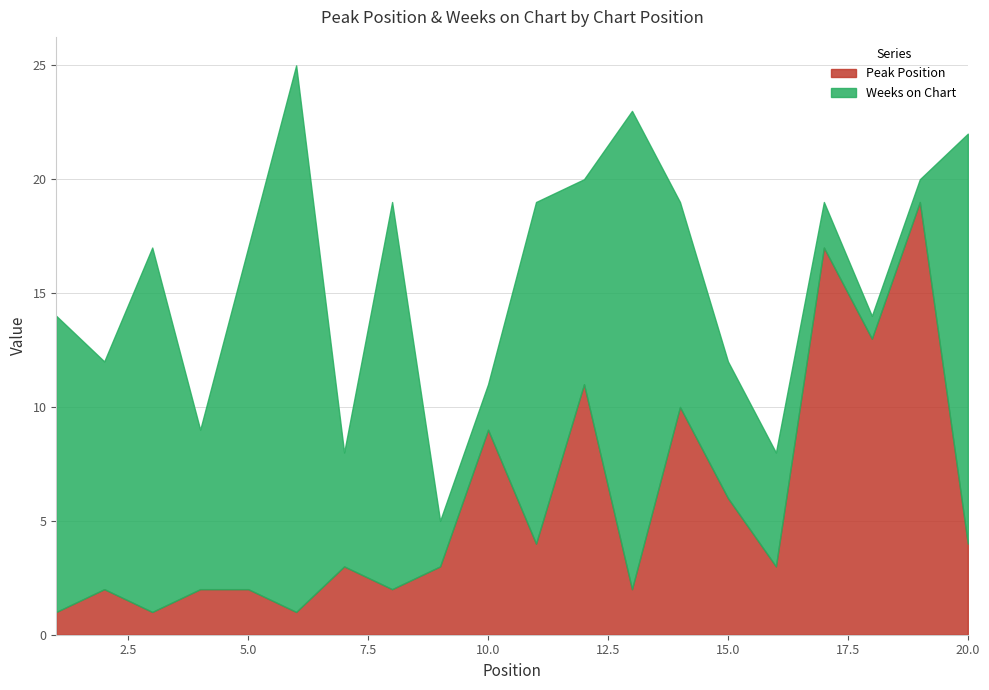

True or false: Weeks on Chart has a value of 11 at 8.

False